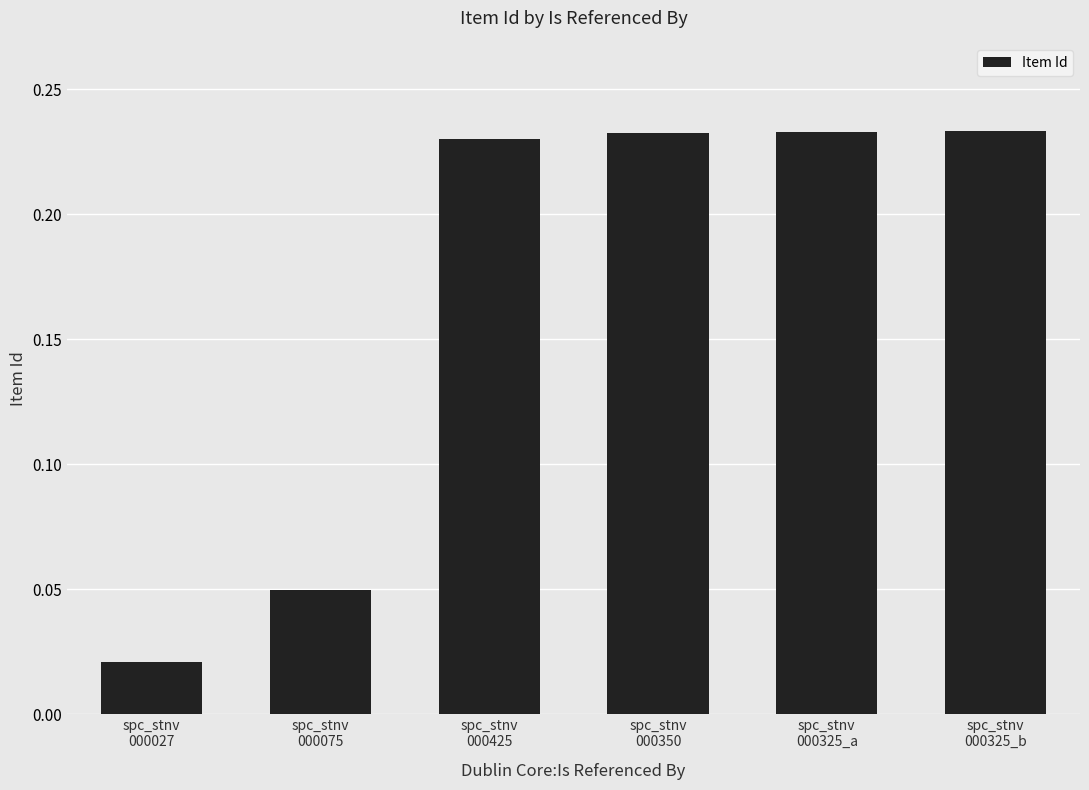

What is the label of the 5th bar from the right?

spc_stnv
000075